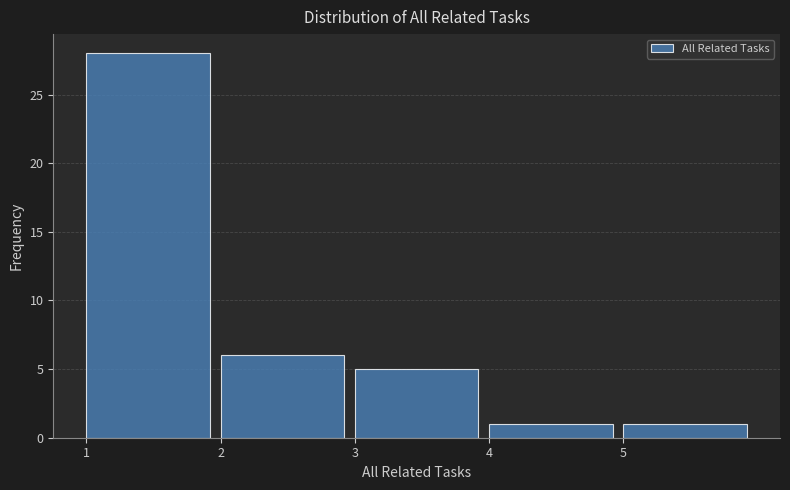

Reading left to right, transcribe this chart: for each bar, give the range it covers on the x-axis and its height. The values are not printed on the chart, so give them approximately, as read against the axis.

1 to 2: 28
2 to 3: 6
3 to 4: 5
4 to 5: 1
5 to 6: 1